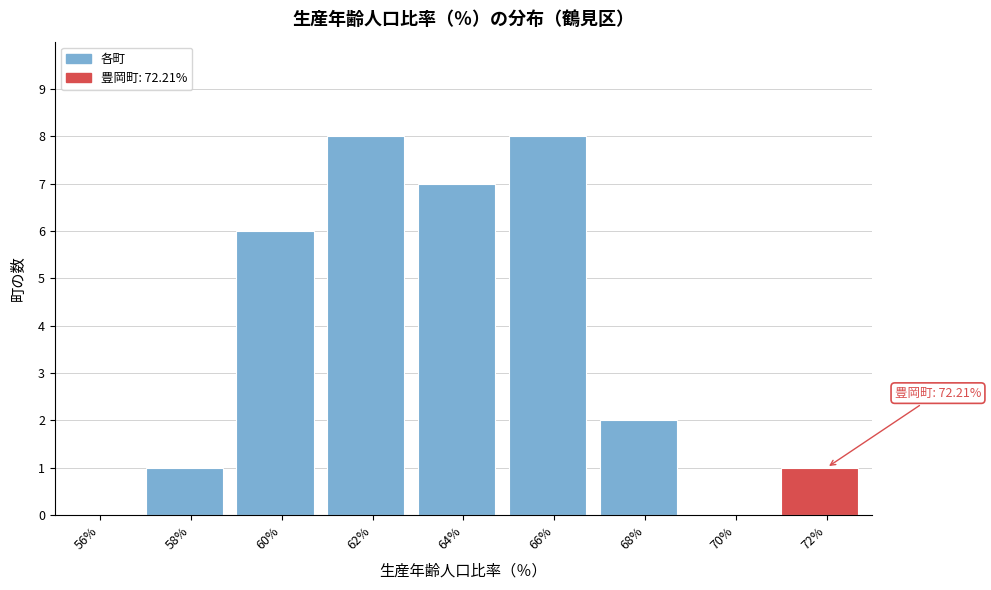

Reading left to right, extract all data points from this chart.

56%=0	58%=1	60%=6	62%=8	64%=7	66%=8	68%=2	70%=0	72%=1